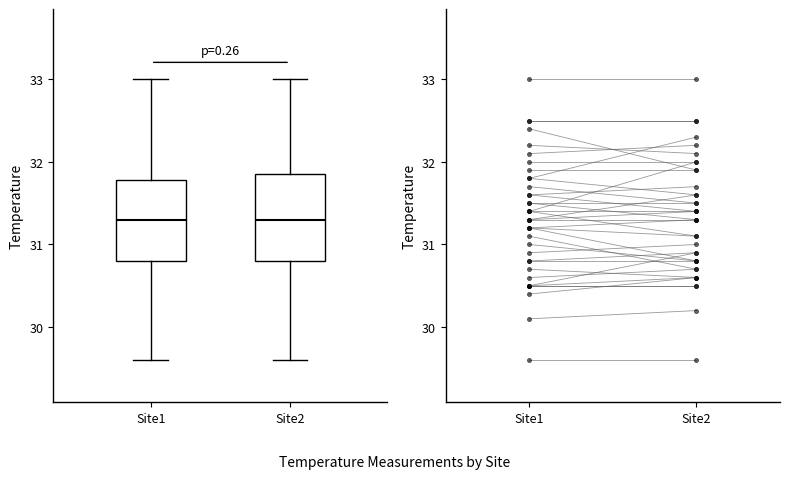

Reading left to right, read every box against the y-axis: the position of its median line, the range the box covers, and the ends of its whiskers. The values are not printed on the chart, so give them approximately, as read against the axis.

Site1: median 31.3, box 30.8 to 31.8, whiskers 29.6 to 33.0
Site2: median 31.3, box 30.8 to 31.9, whiskers 29.6 to 33.0